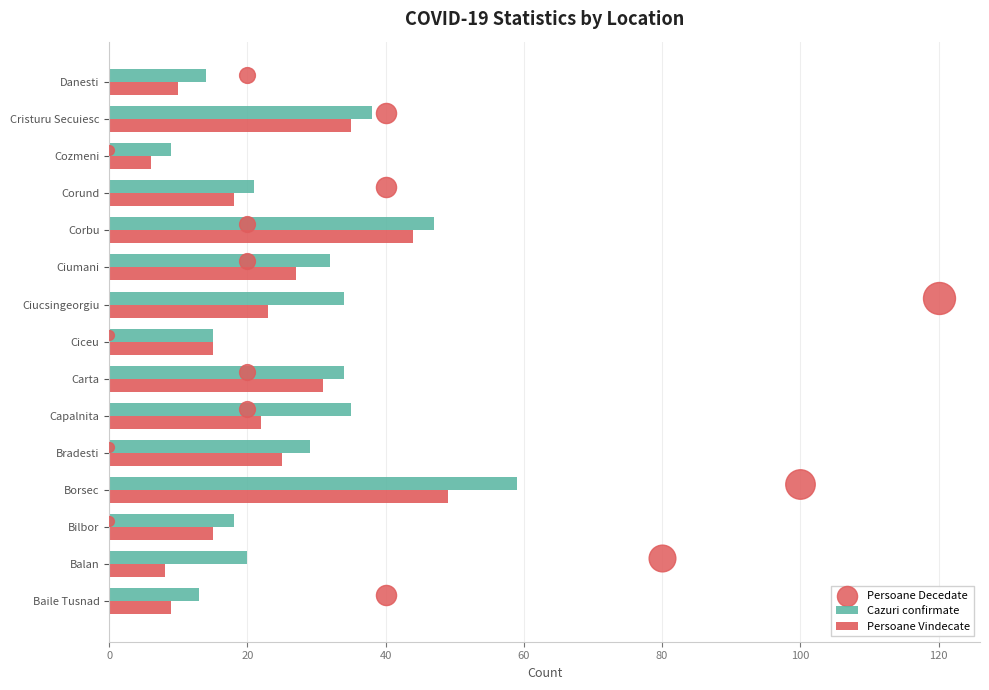

Which series contains the highest Y value?

Cazuri confirmate